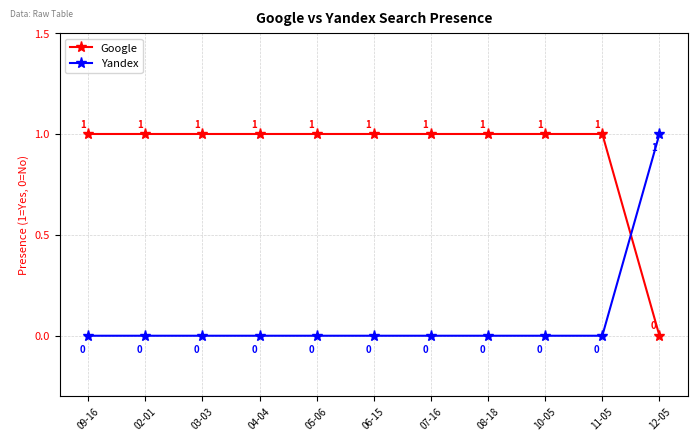

Reading right to left, what are all the values shown in this chart?

Google: 0	1	1	1	1	1	1	1	1	1	1
Yandex: 1	0	0	0	0	0	0	0	0	0	0